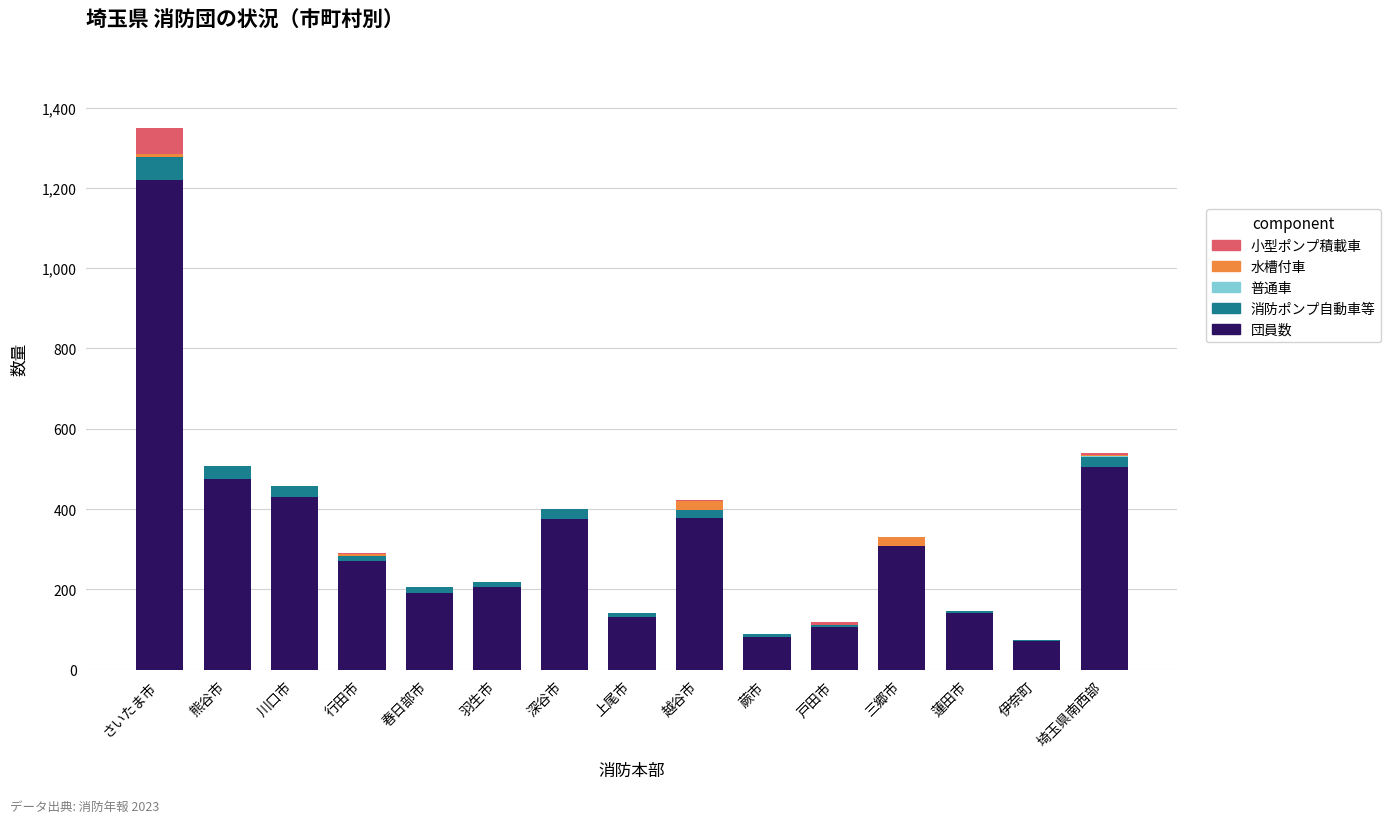

The 団員数 series shows 91 at 行田市. True or false?

False